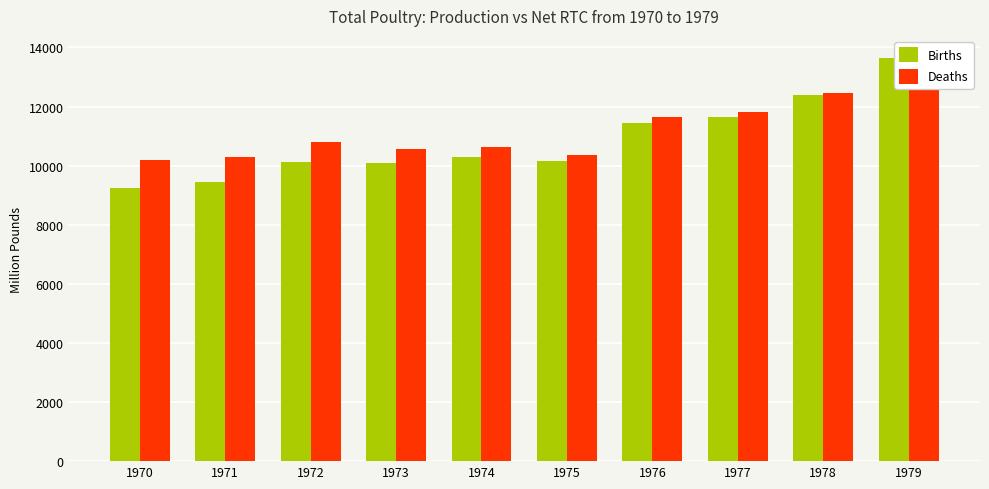

Rank the categories by Deaths value from lowest to highest.

1970, 1971, 1975, 1973, 1974, 1972, 1976, 1977, 1978, 1979